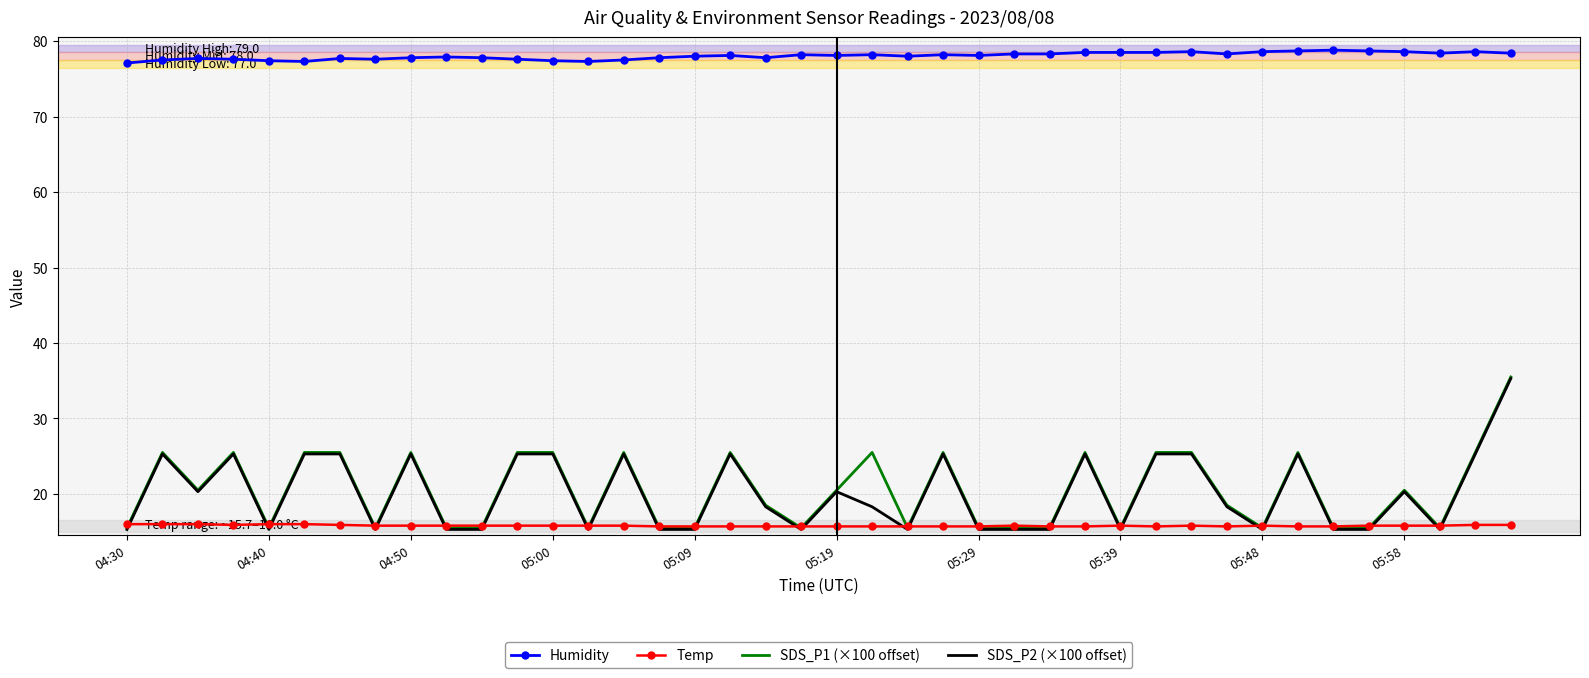

True or false: Humidity and SDS_P1 (×100 offset) cross at least once.

False